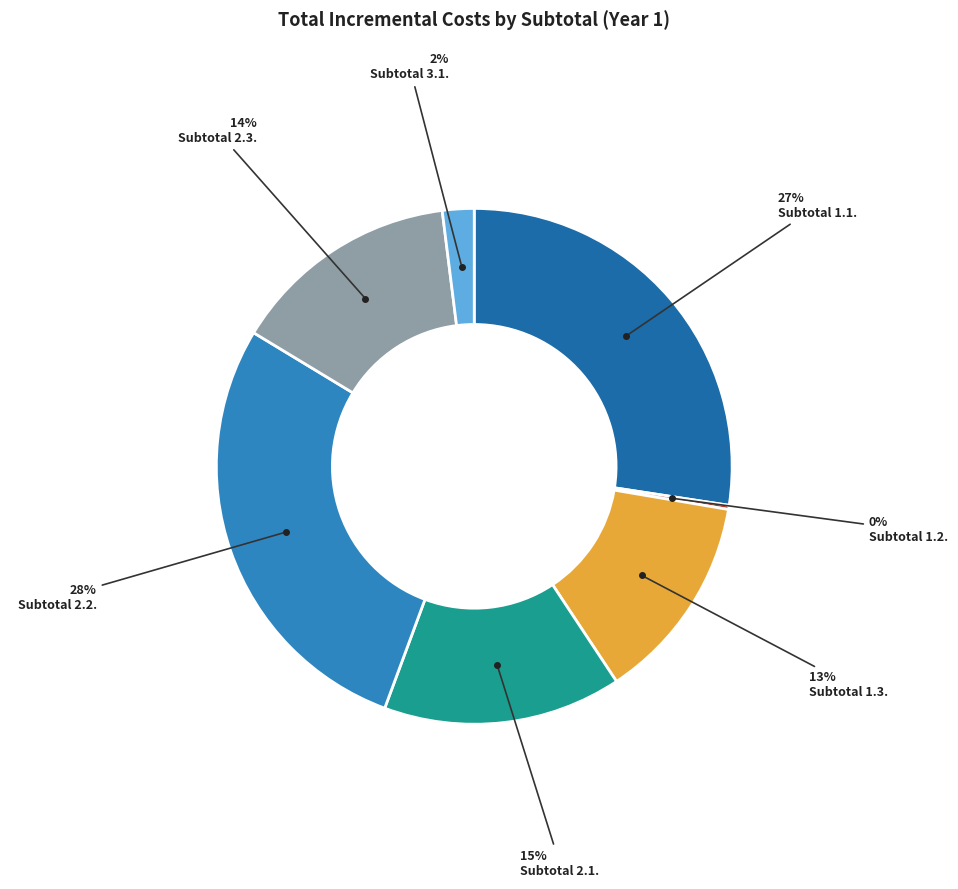

To the nearest percent, what percentage of the pie is Subtotal 3.1.?

2%